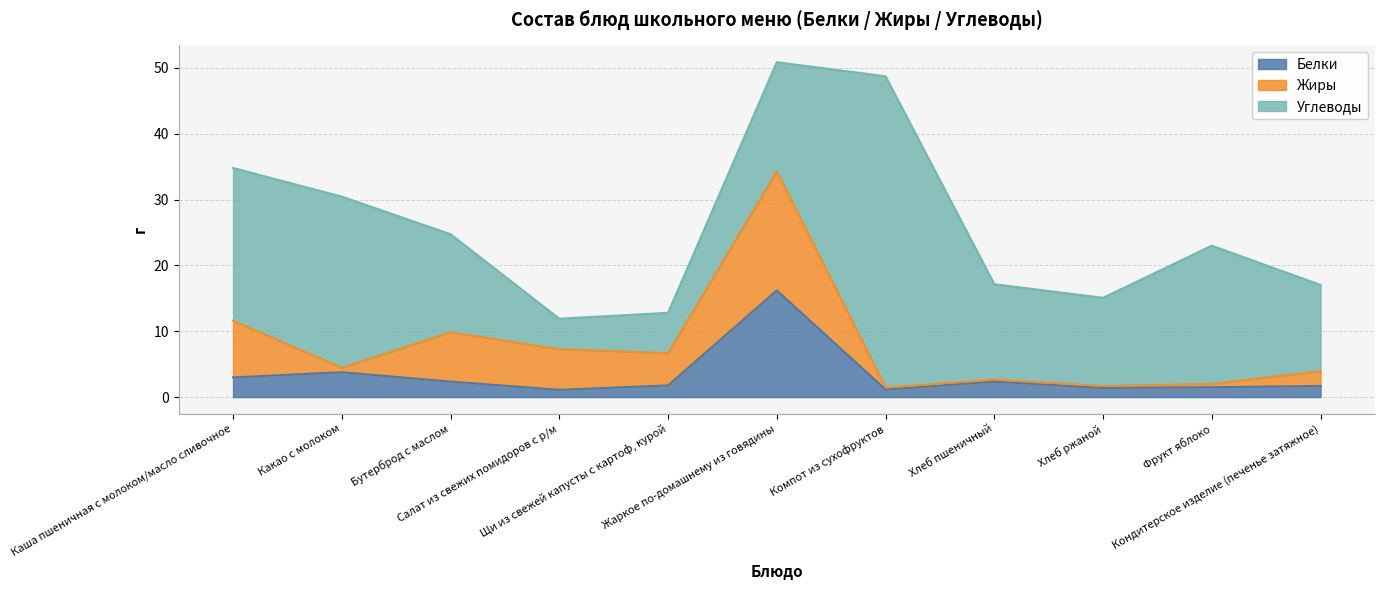

Where is Жиры nearest to the value 9?

Каша пшеничная с молоком/масло сливочное